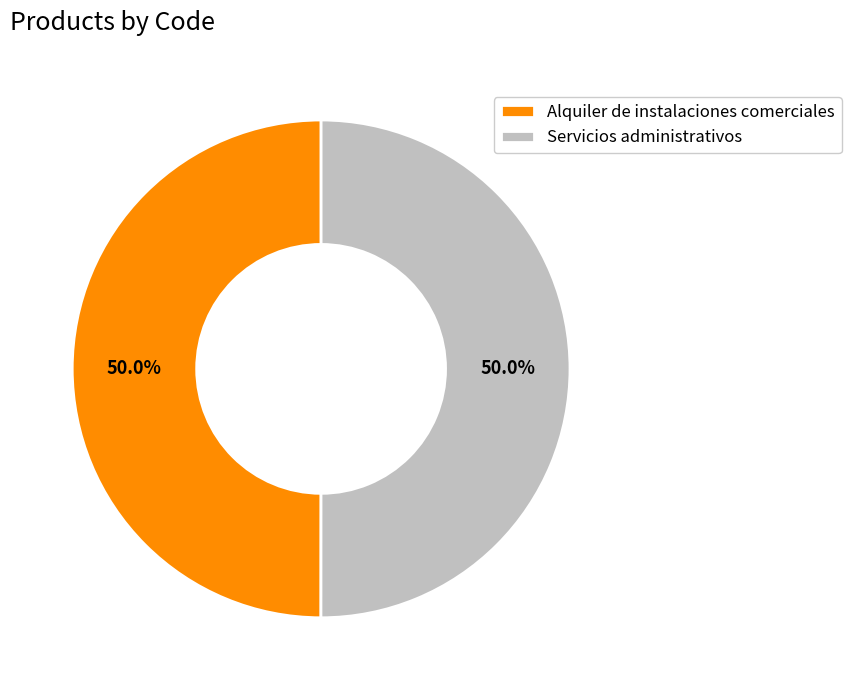

Approximately how many times larger is the value at Servicios administrativos compared to Alquiler de instalaciones comerciales?

1.0